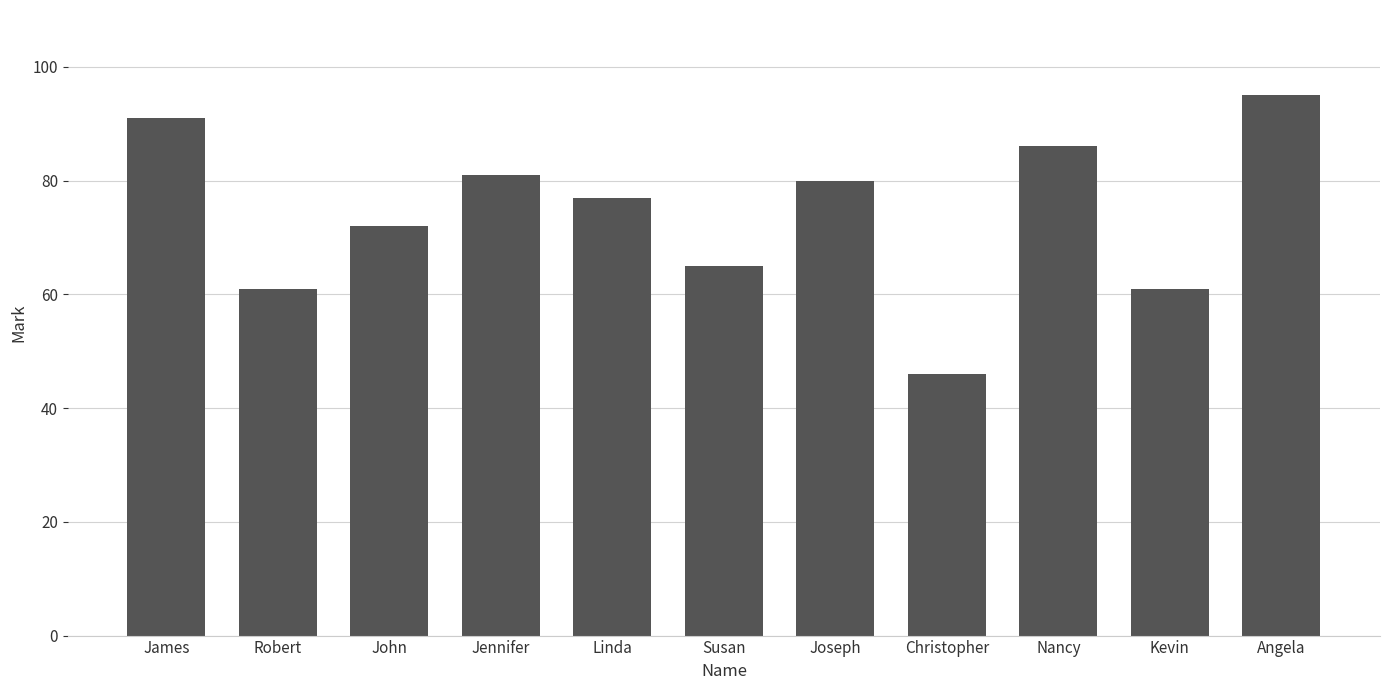

How many data points are less than 77?

5